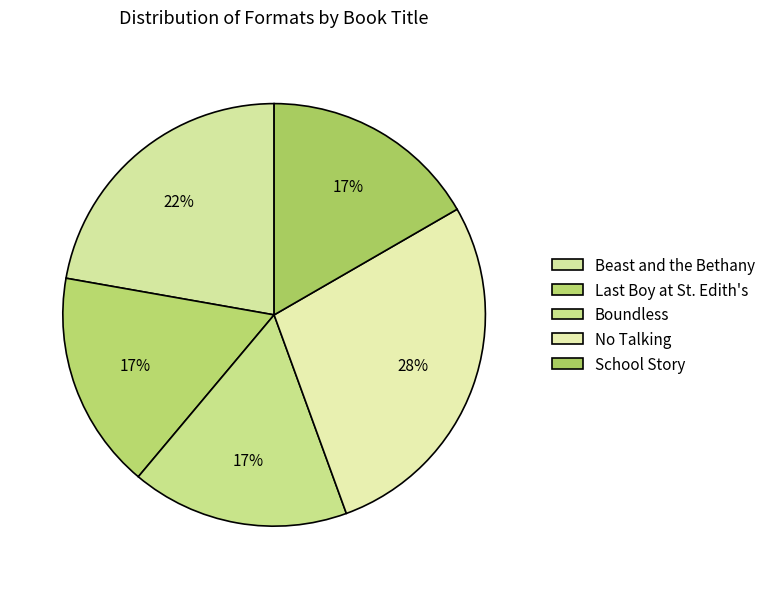

How many slices are in this pie chart?

5